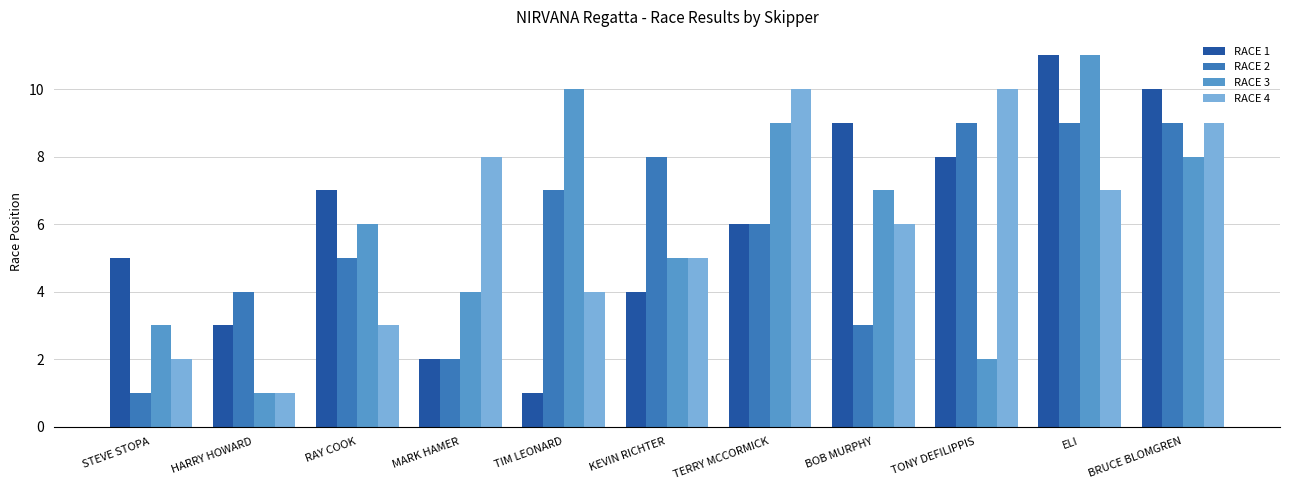

Where does the RACE 4 series first go above 6?

MARK HAMER